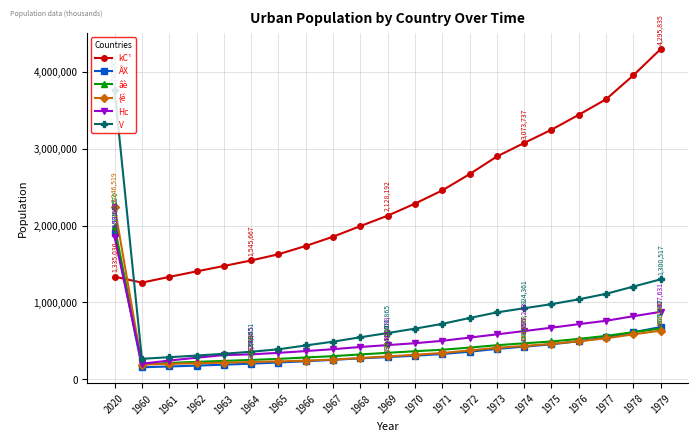

How many lines are shown in the chart?

6